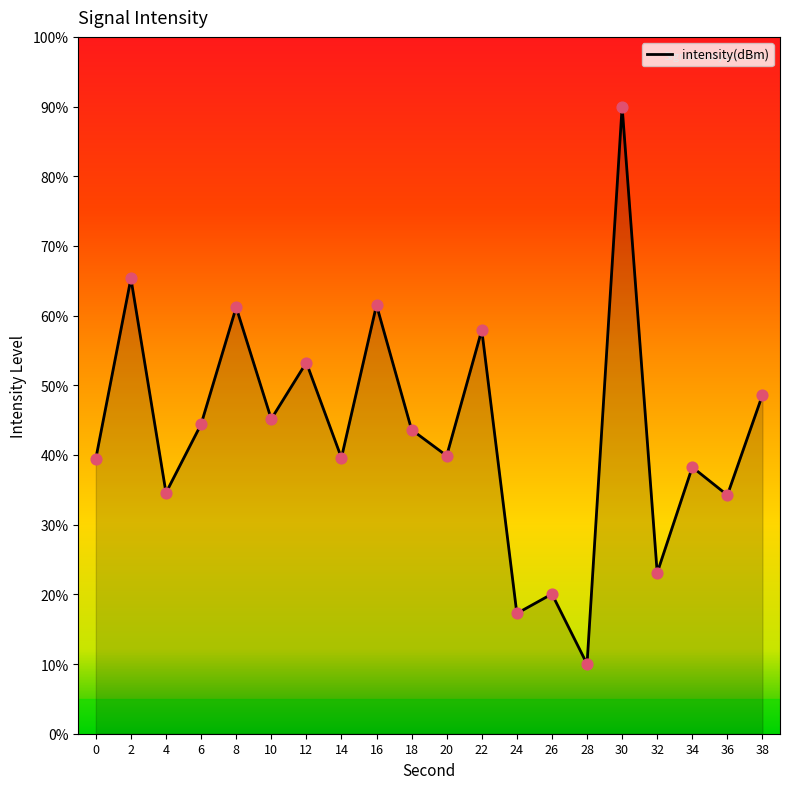

What is the change in value from 14 to 16?

+21.9